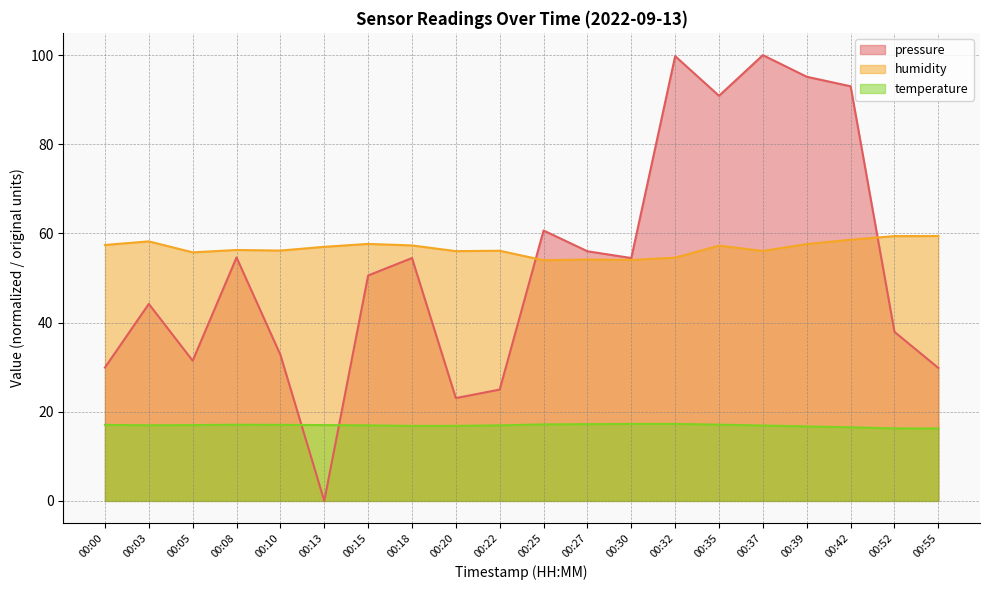

What is the difference between the maximum and minimum values in the humidity series?

5.4